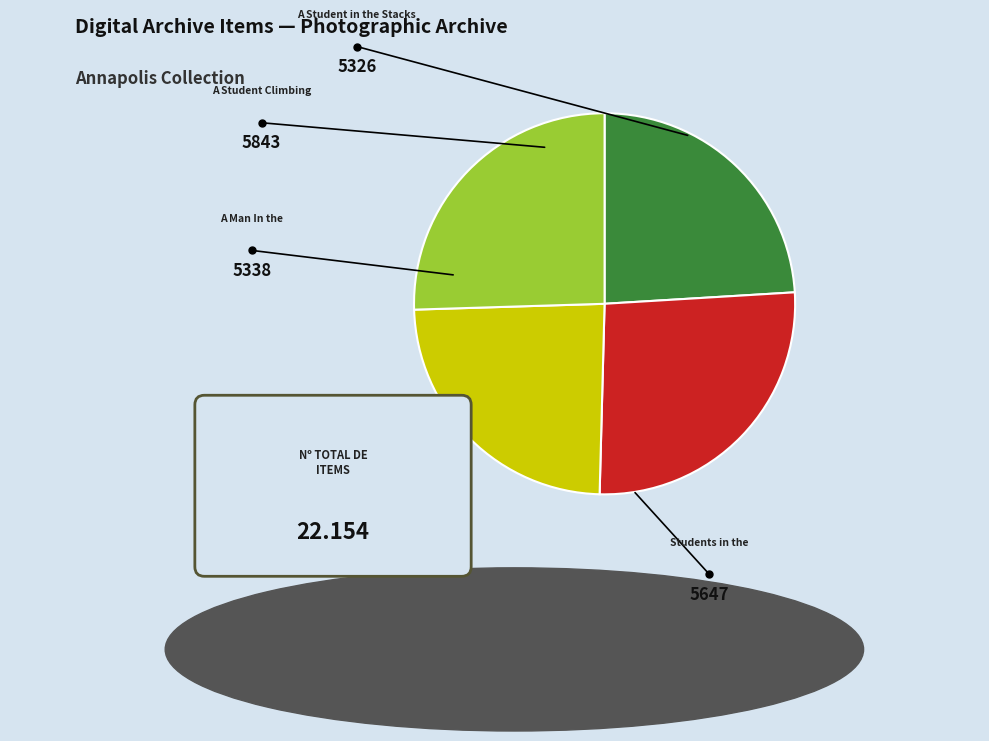

To the nearest percent, what portion does A Student Climbing
on the Bookshelves
(SJC-P-2041) represent?

26%